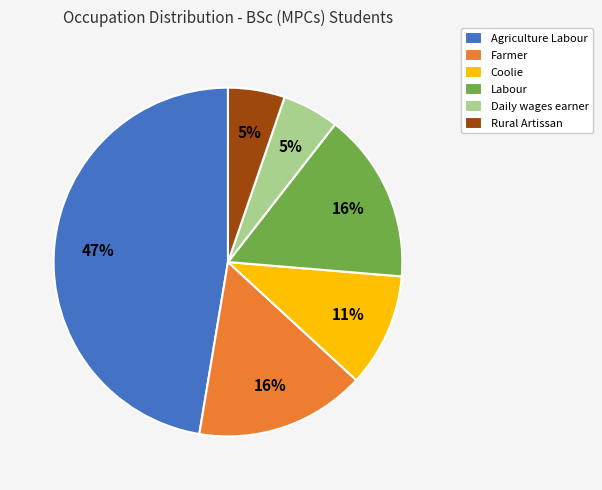

What is the largest slice in the pie chart?

Agriculture Labour